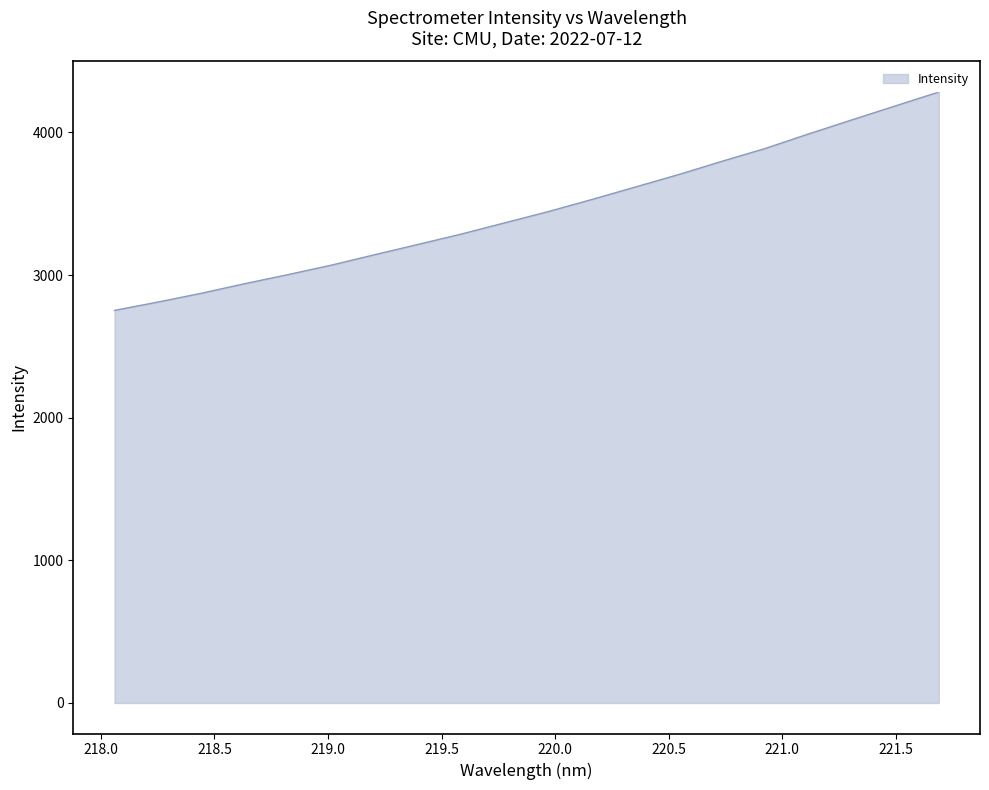

Count the number of categories in the chart.

20